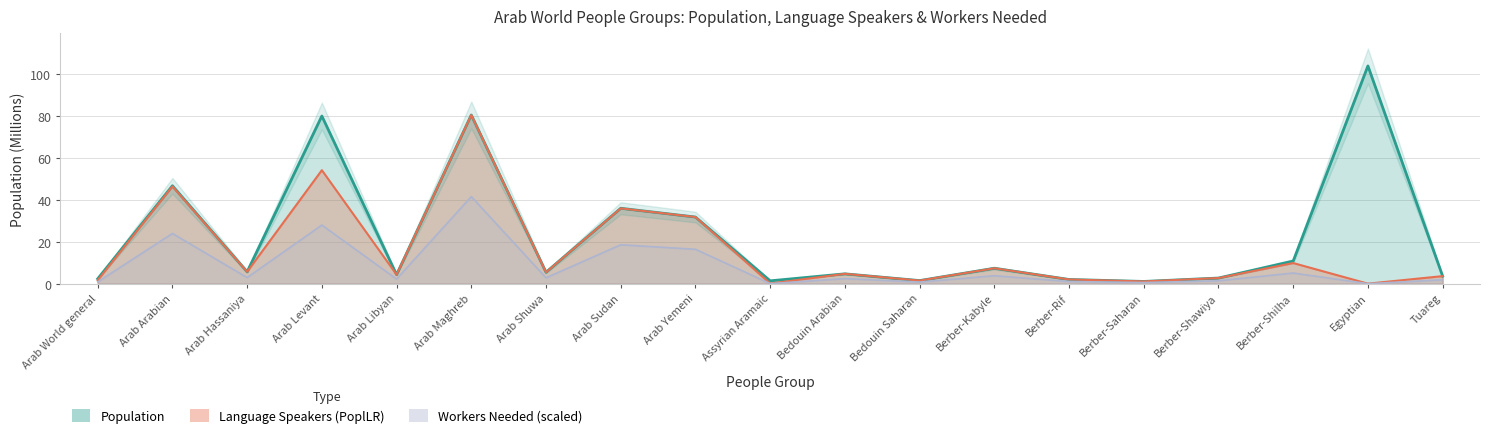

What is the maximum value for Population (M)?

103.8